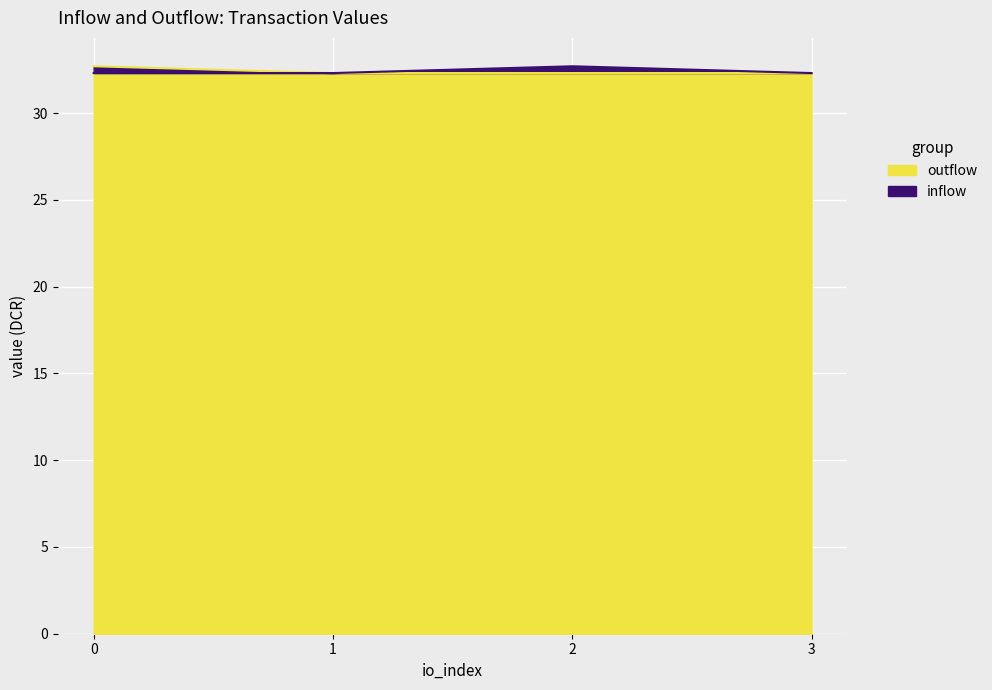

The value of outflow at 2 is 57.0. True or false?

False